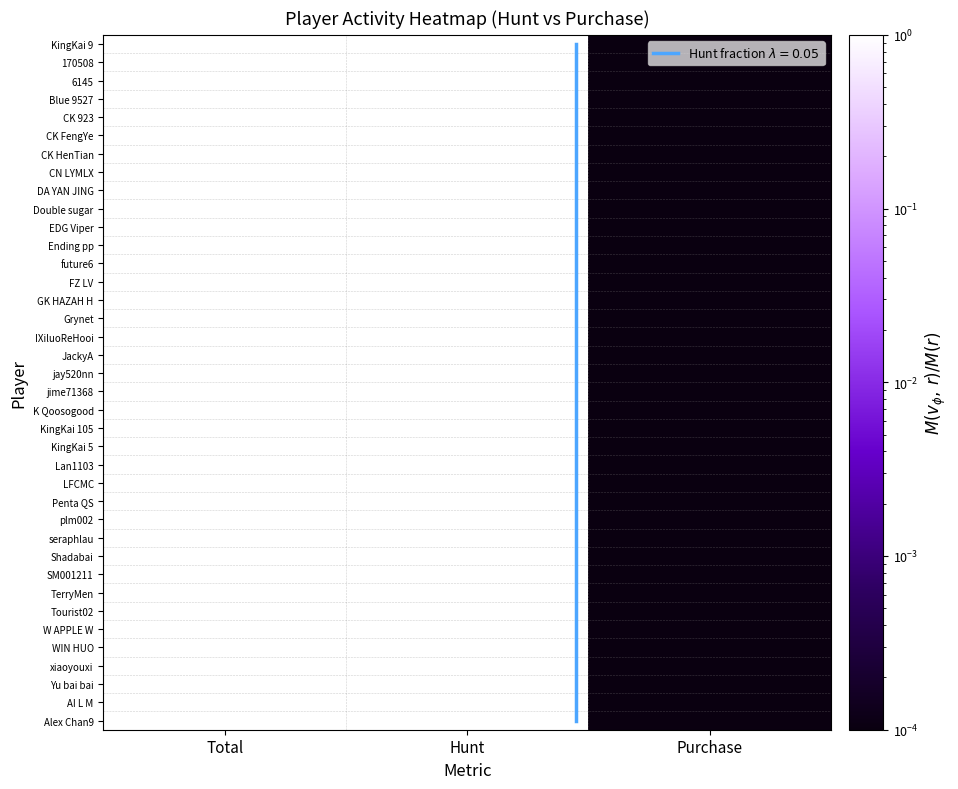

What is the difference between the plm002 values at Total and Purchase?

1